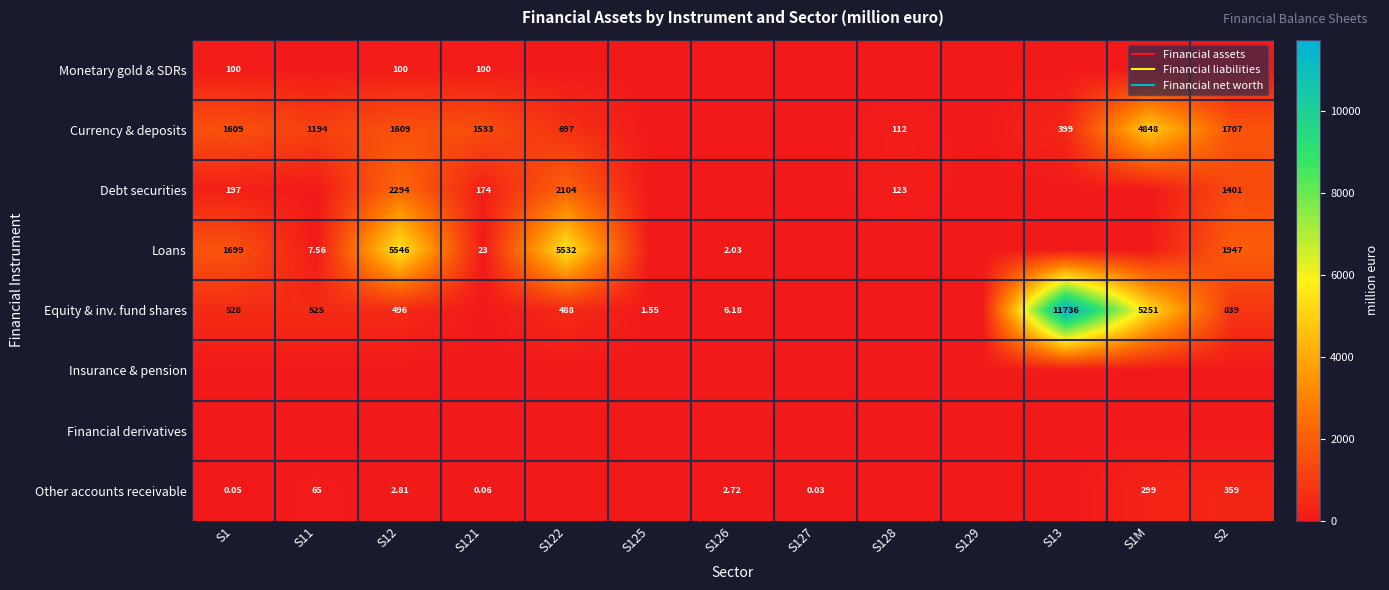

How many categories are shown in the chart?

13